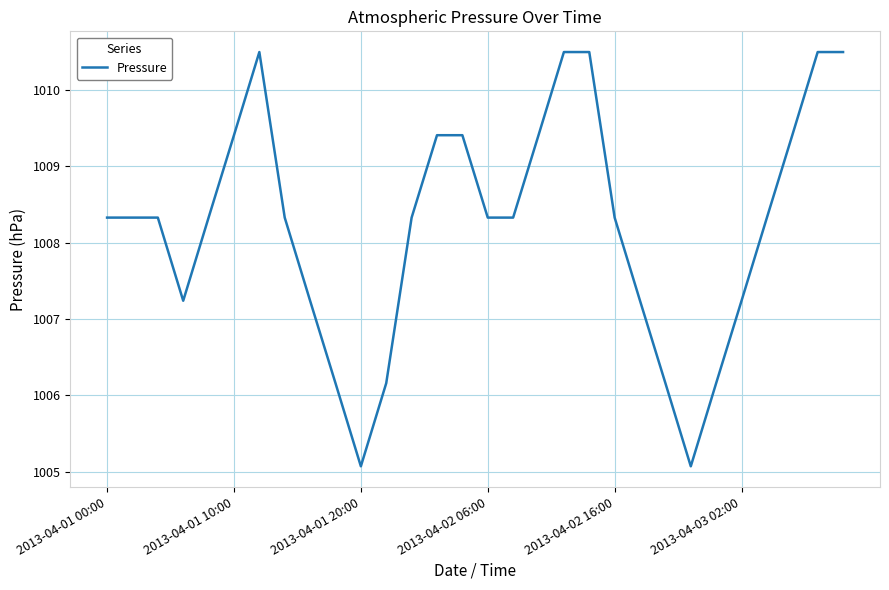

What is the difference between the maximum and minimum values?

5.4